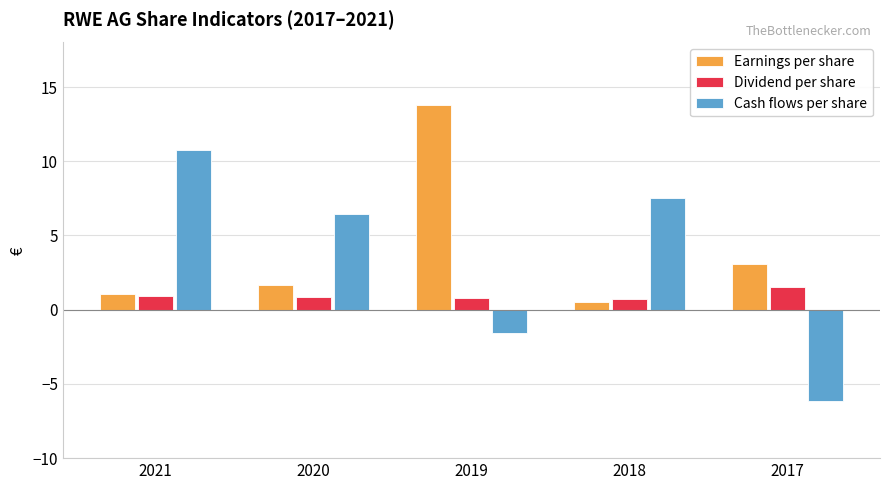

Is it true that Dividend per share equals 0.8 at 2020?

True